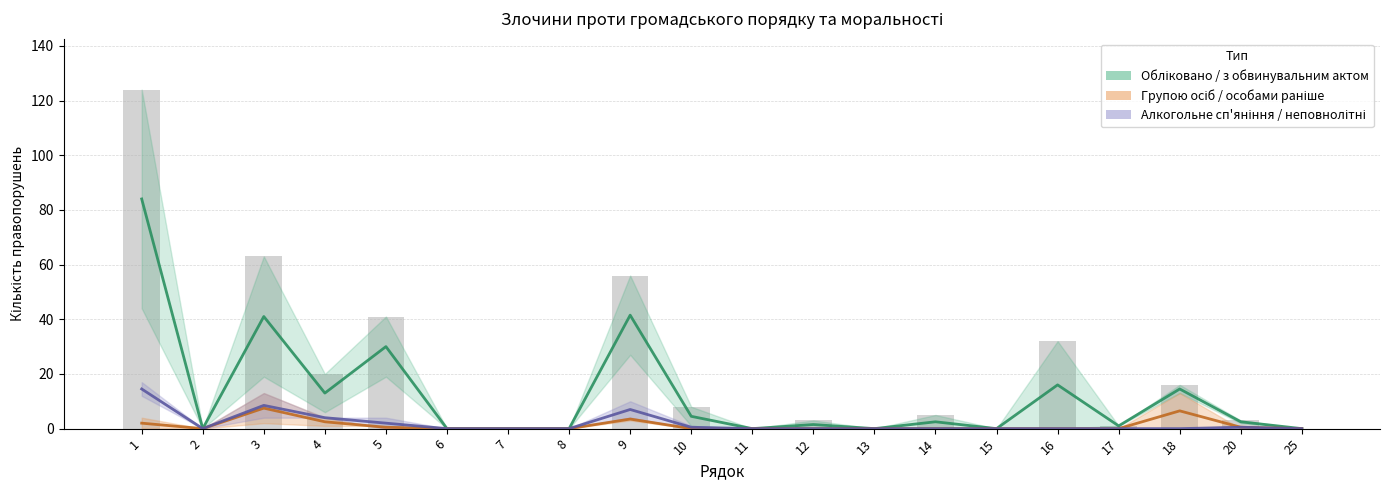

How many values in the Алкогольне сп'яніння / неповнолітні series exceed 0?

7